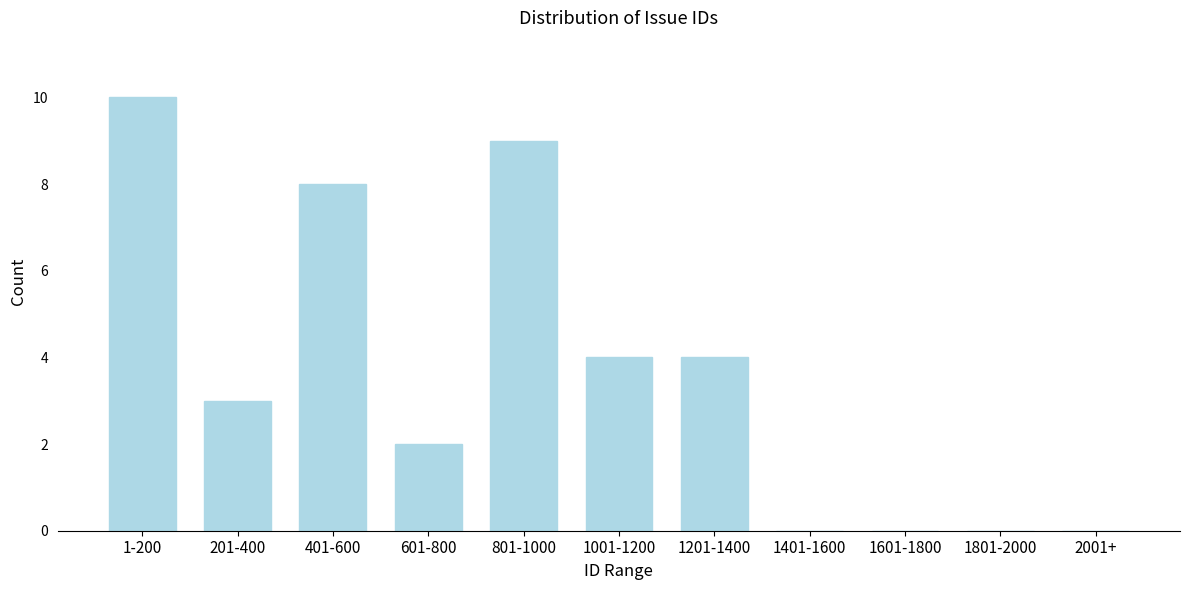

Reading right to left, transcribe all the data shown in this chart.

2001+=0	1801-2000=0	1601-1800=0	1401-1600=0	1201-1400=4	1001-1200=4	801-1000=9	601-800=2	401-600=8	201-400=3	1-200=10